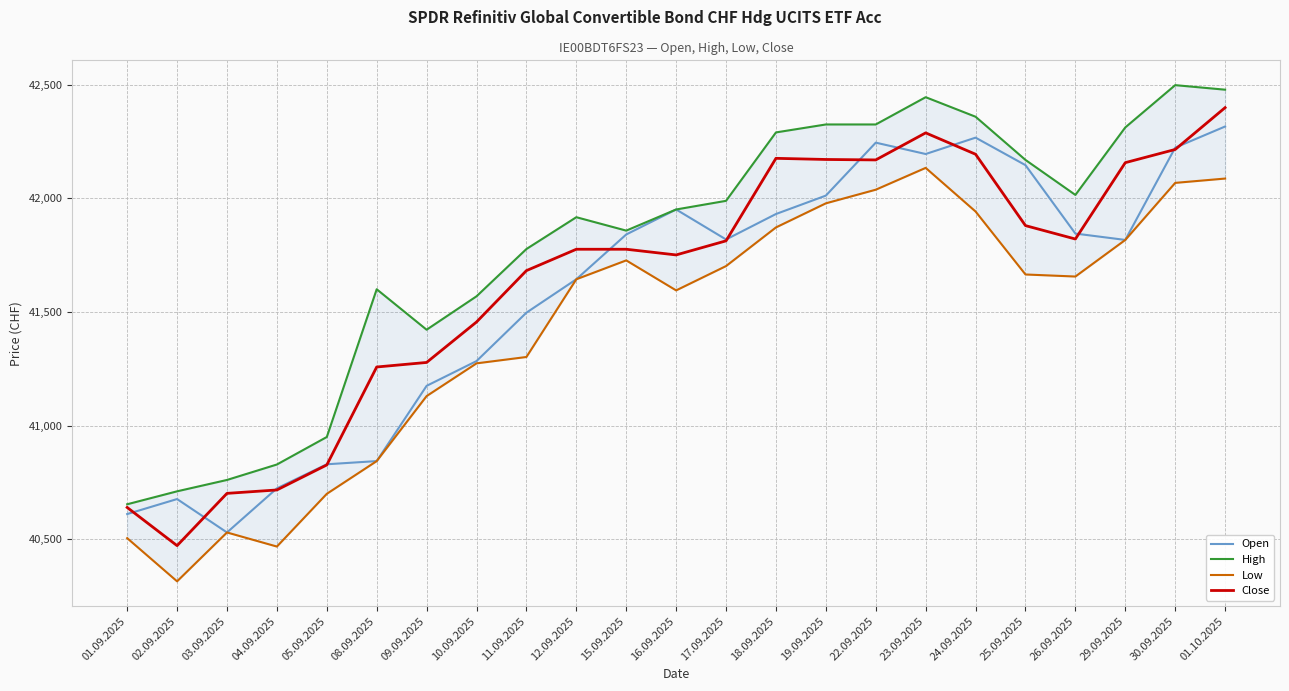

How many lines are shown in the chart?

4